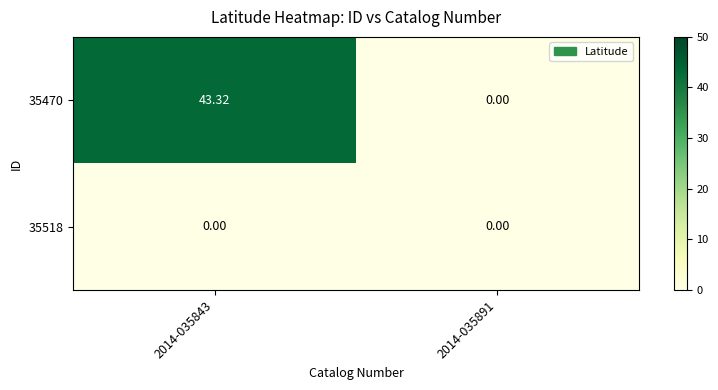

At which category is the sum across all series the highest?

2014-035843